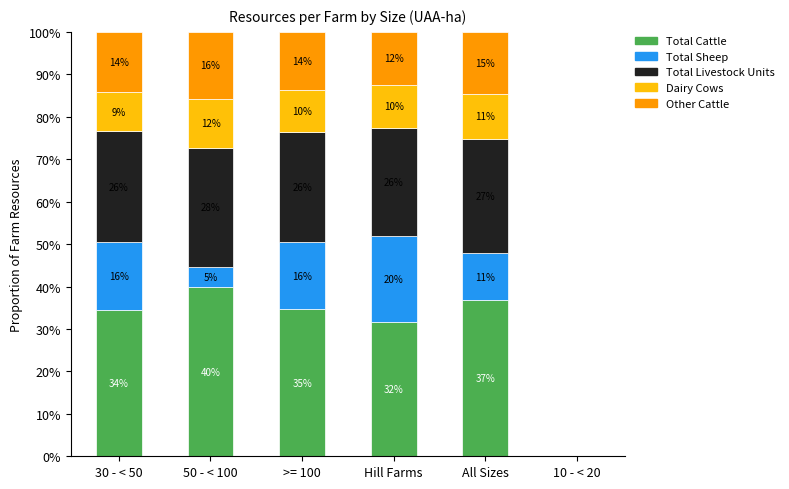

Are the bars horizontal?

No